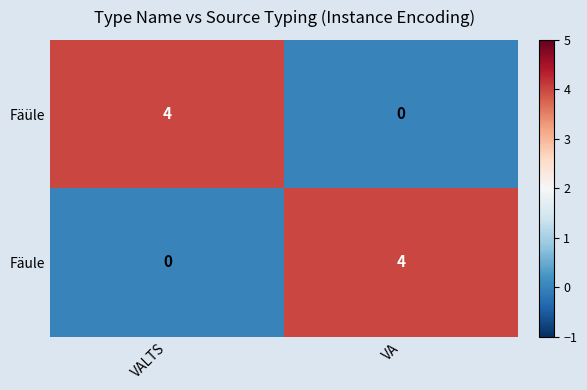

At which label does Fäule reach its minimum?

VALTS